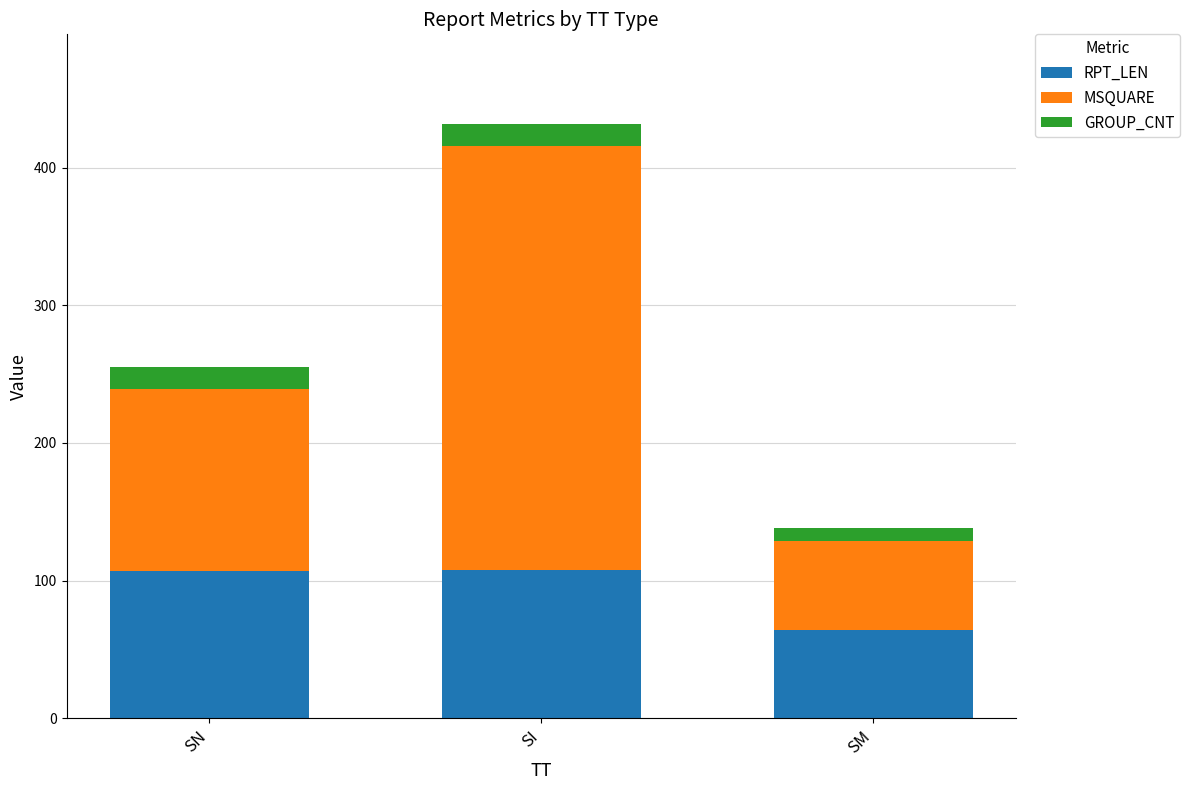

Are the bars grouped side by side (vs. stacked)?

No